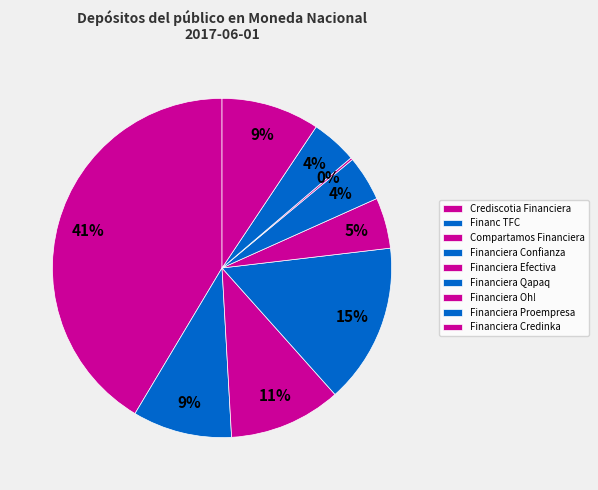

Is Financiera Qapaq the majority of the pie?

No